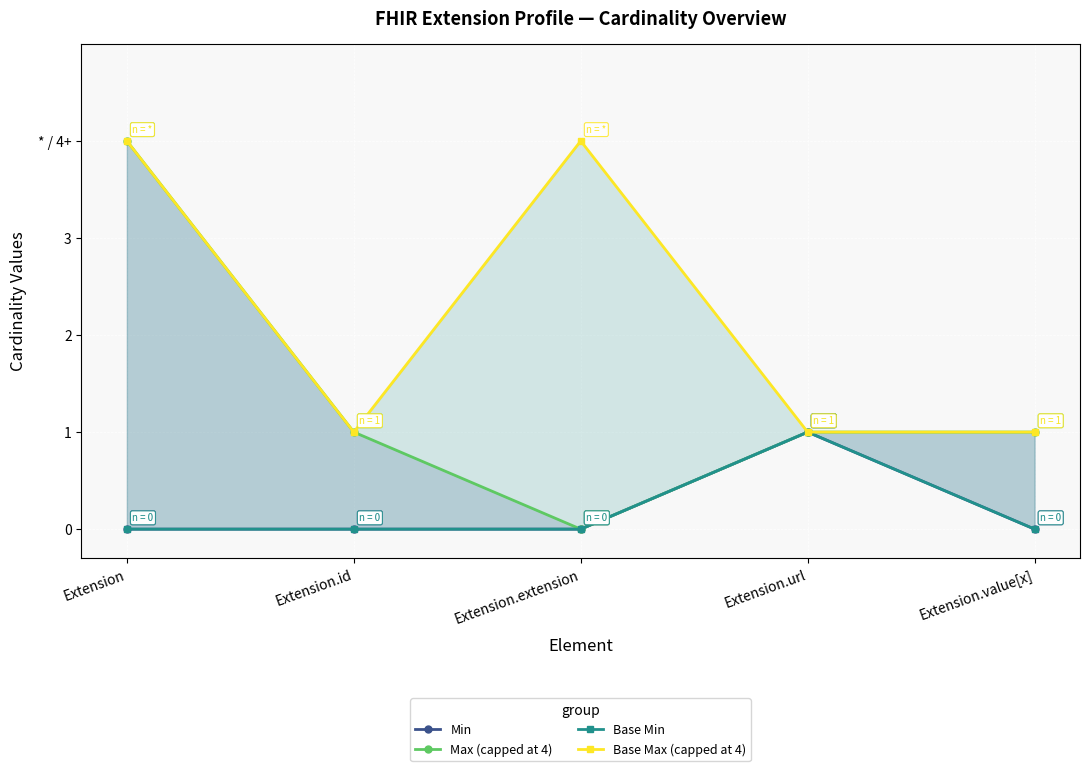

How many values in the Max (capped at 4) series exceed 1?

1